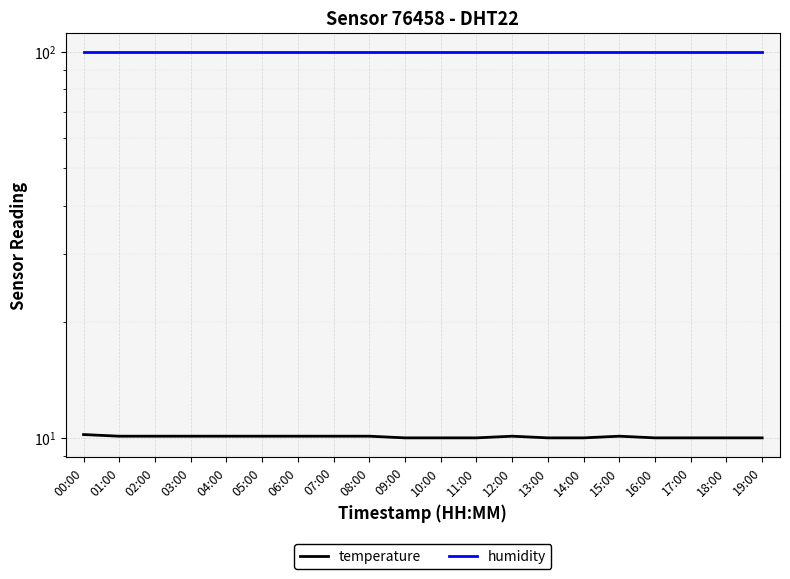

What is the approximate value of temperature at 09:00?

10.0